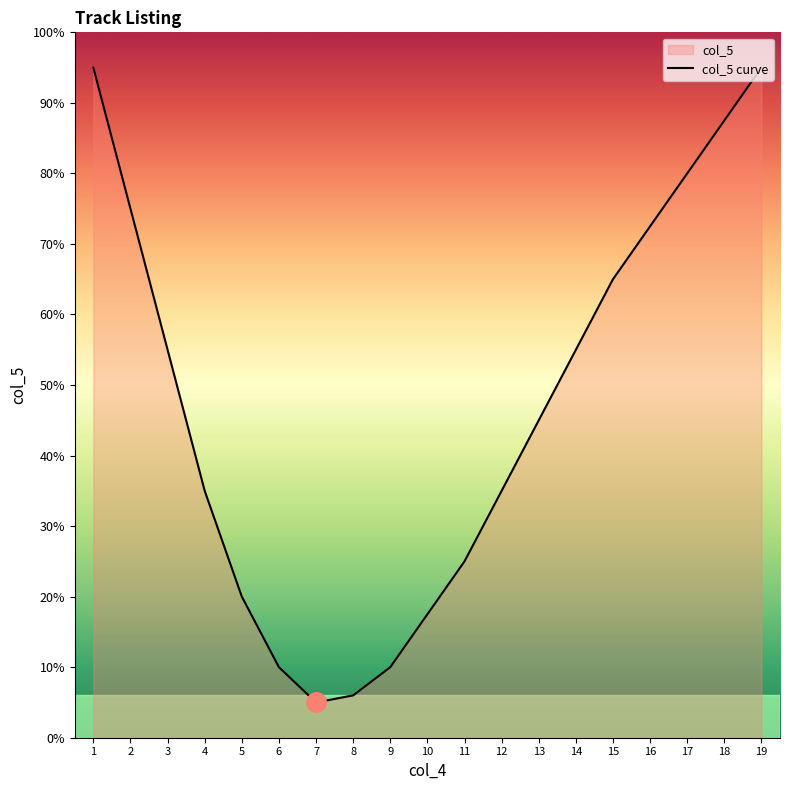

Does the chart have visible grid lines?

No